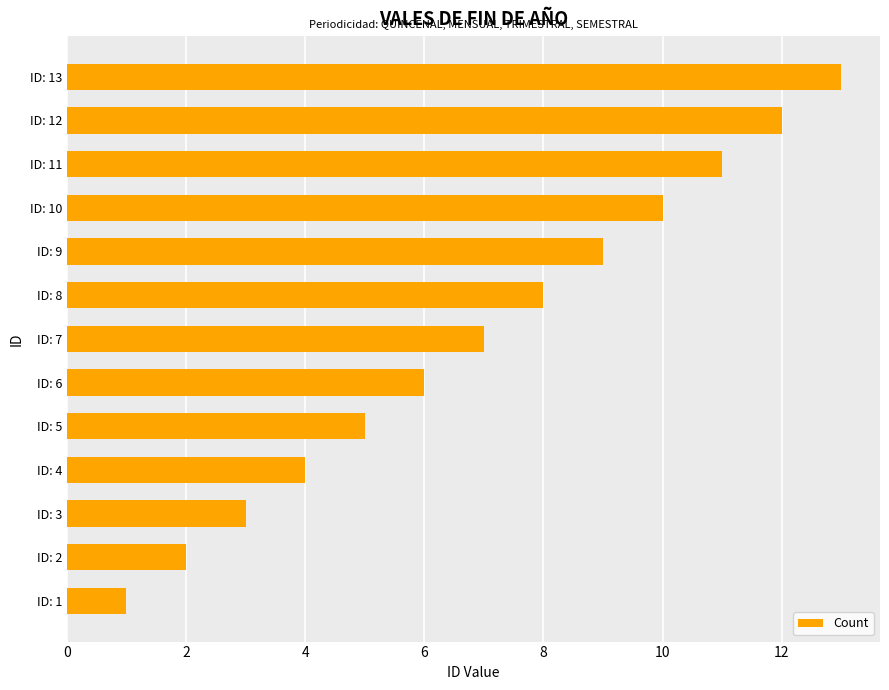

Does the chart contain any negative values?

No